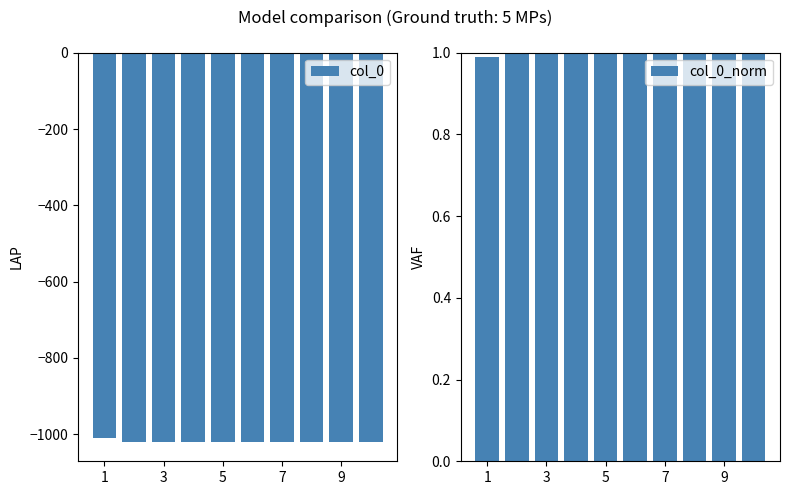

How many data points does each series have?

10